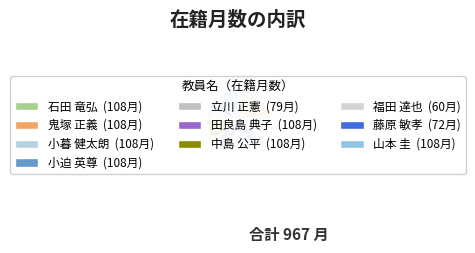

What percentage is NOT represented by 立川 正憲?

91.8%